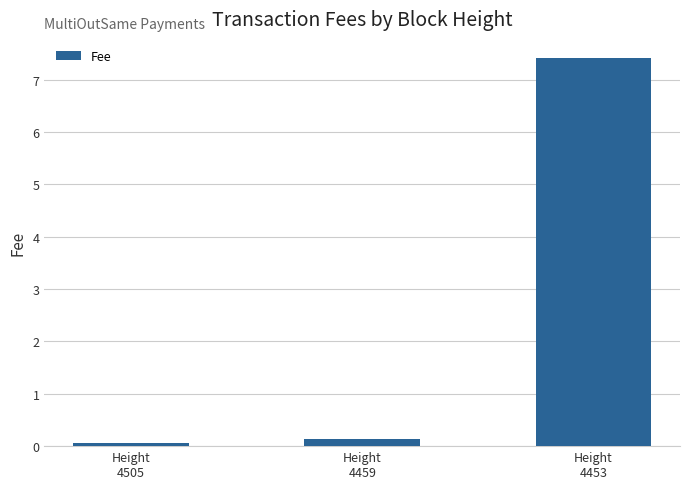

Which category has the lowest value across all series?

Height
4505